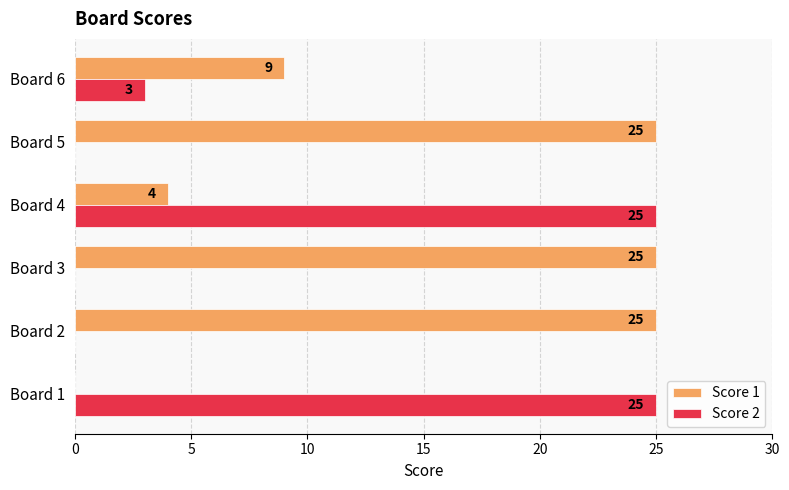

What is the maximum value shown in the chart?

25